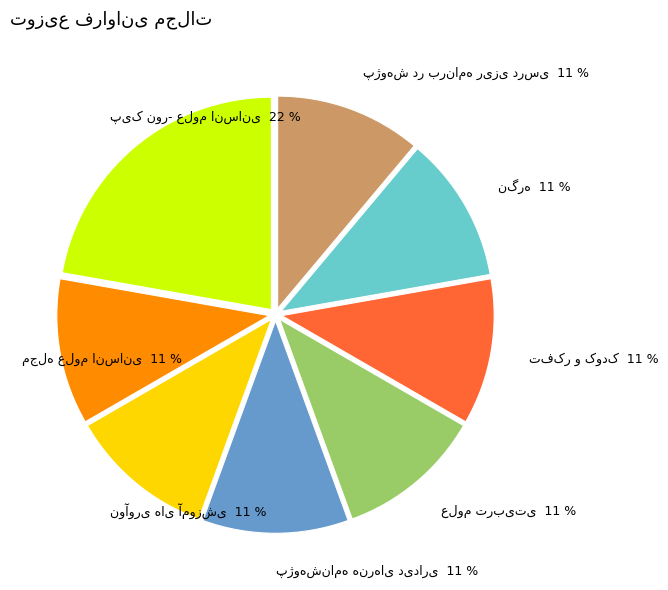

To the nearest percent, what is the difference between the largest and smallest slice percentages?

11%